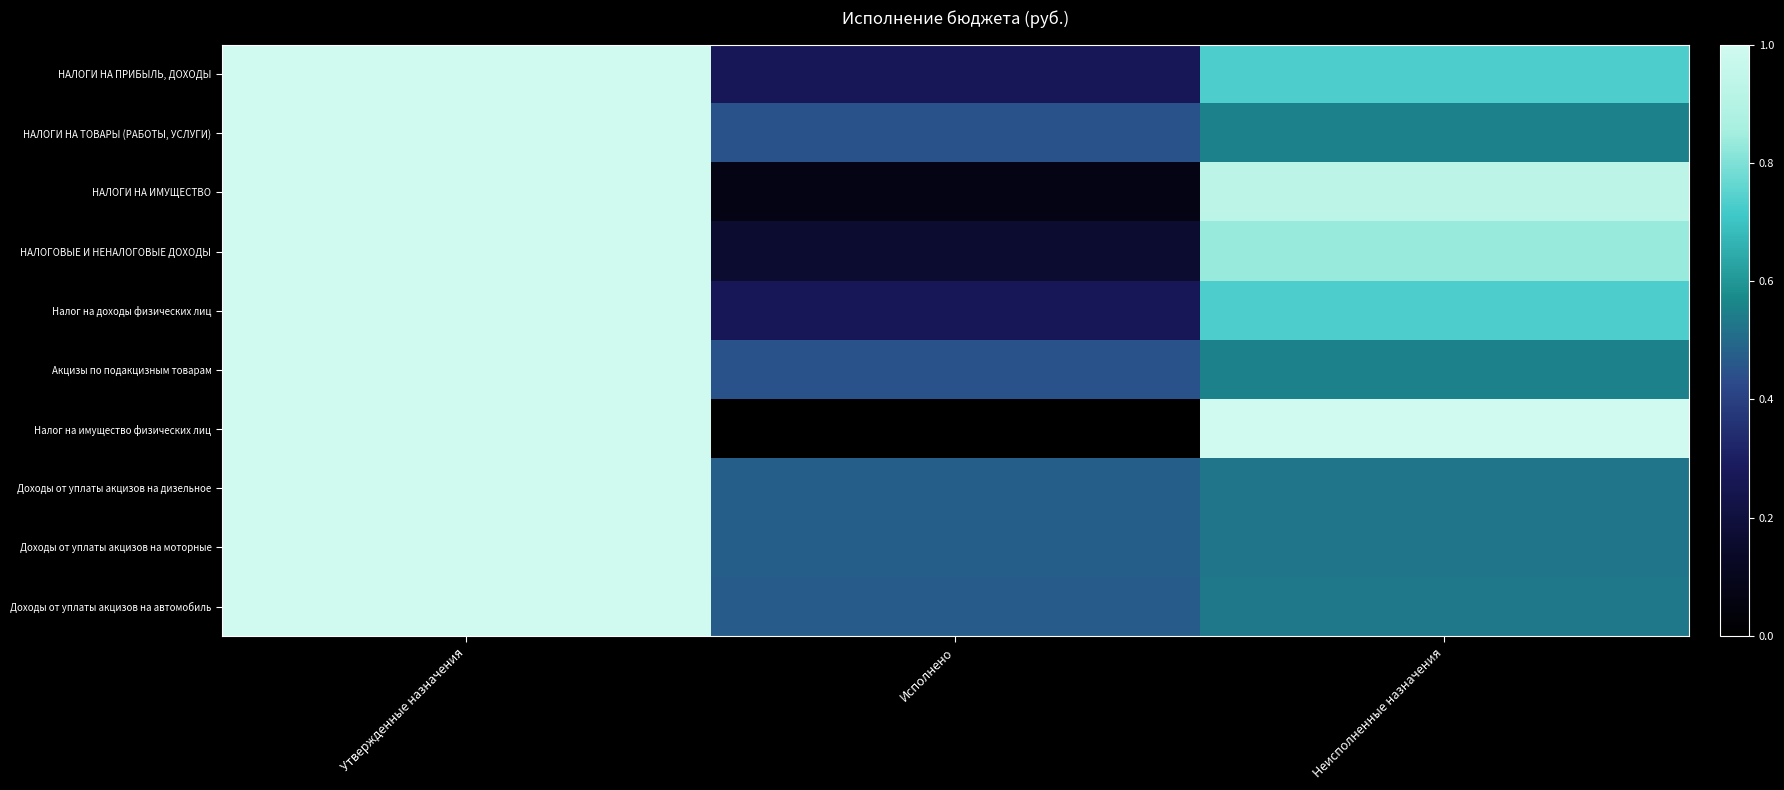

At which category does the chart reach its minimum across all series?

Исполнено